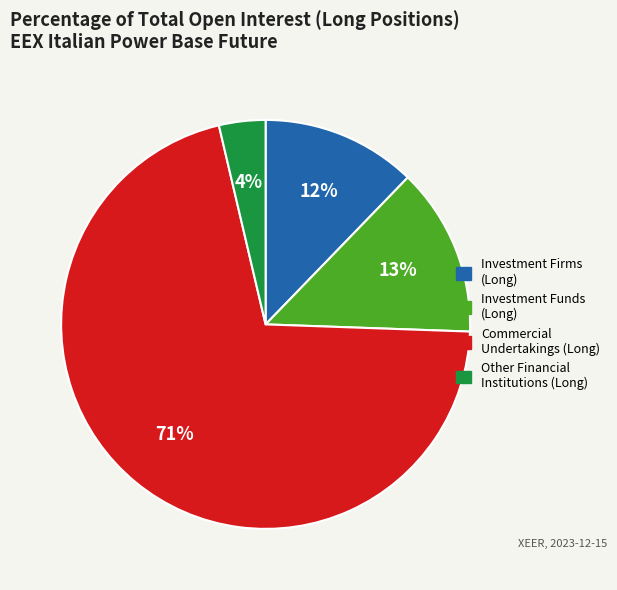

Is there a majority slice in this chart?

Yes